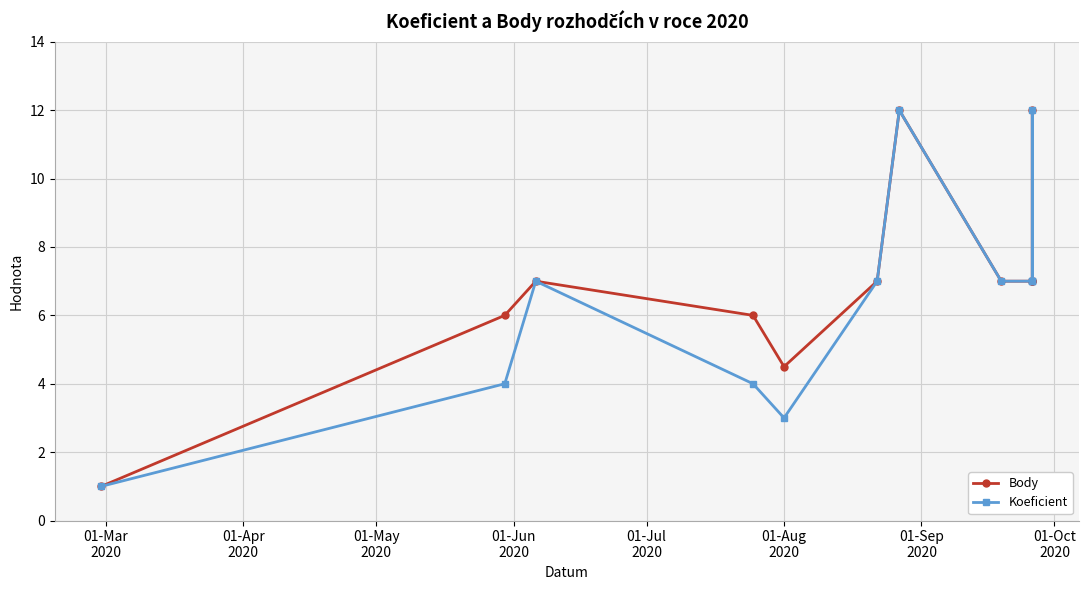

What is the difference between the highest and lowest values at 01-Jun
2020?

2.0